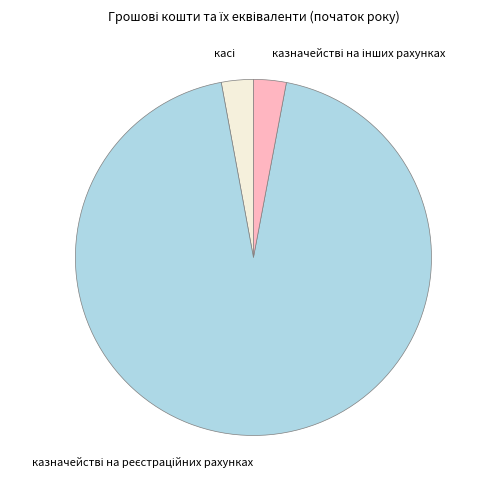

Does any single category account for the majority?

Yes